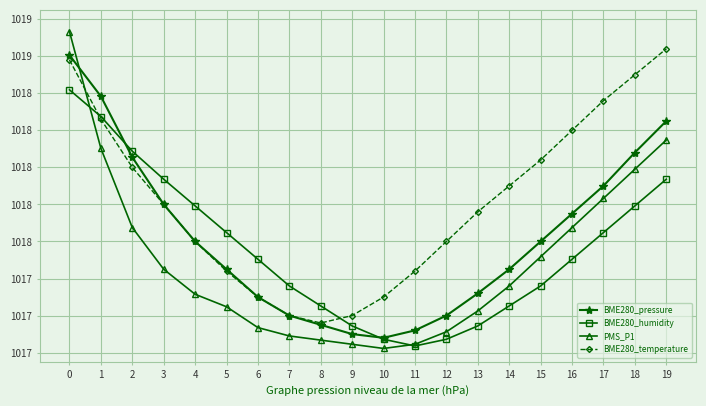

Does the chart have visible grid lines?

Yes